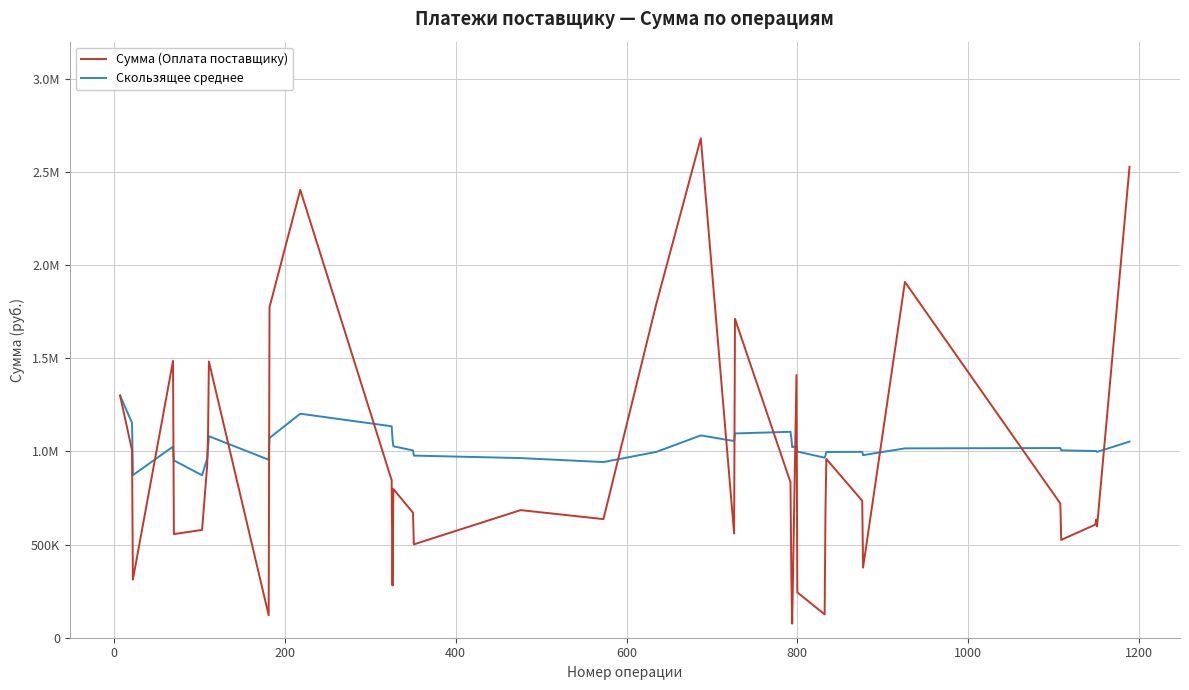

Does the chart have visible grid lines?

Yes